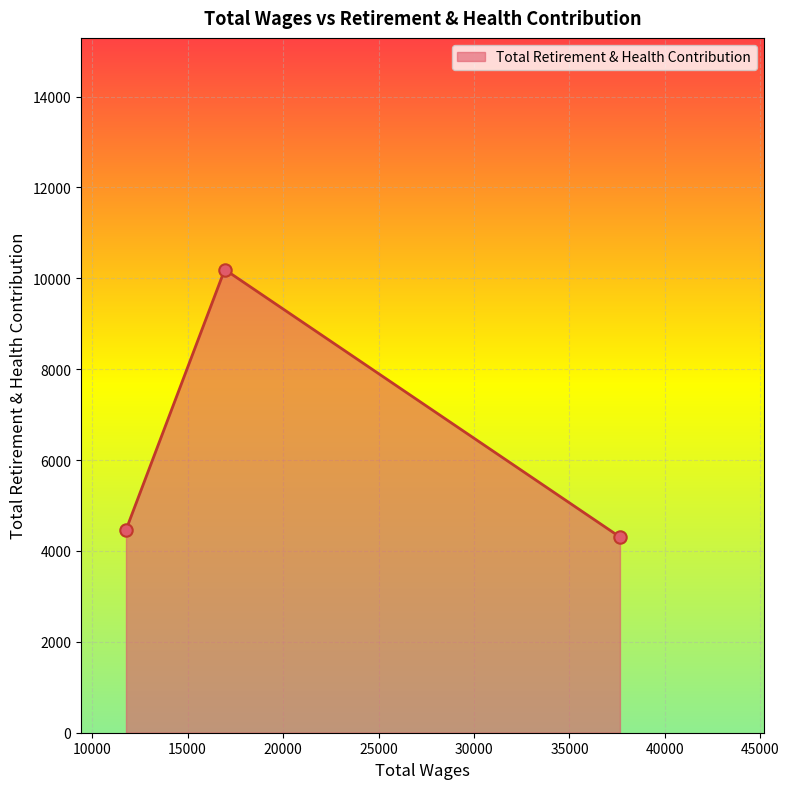

What is the minimum value shown in the chart?

4307